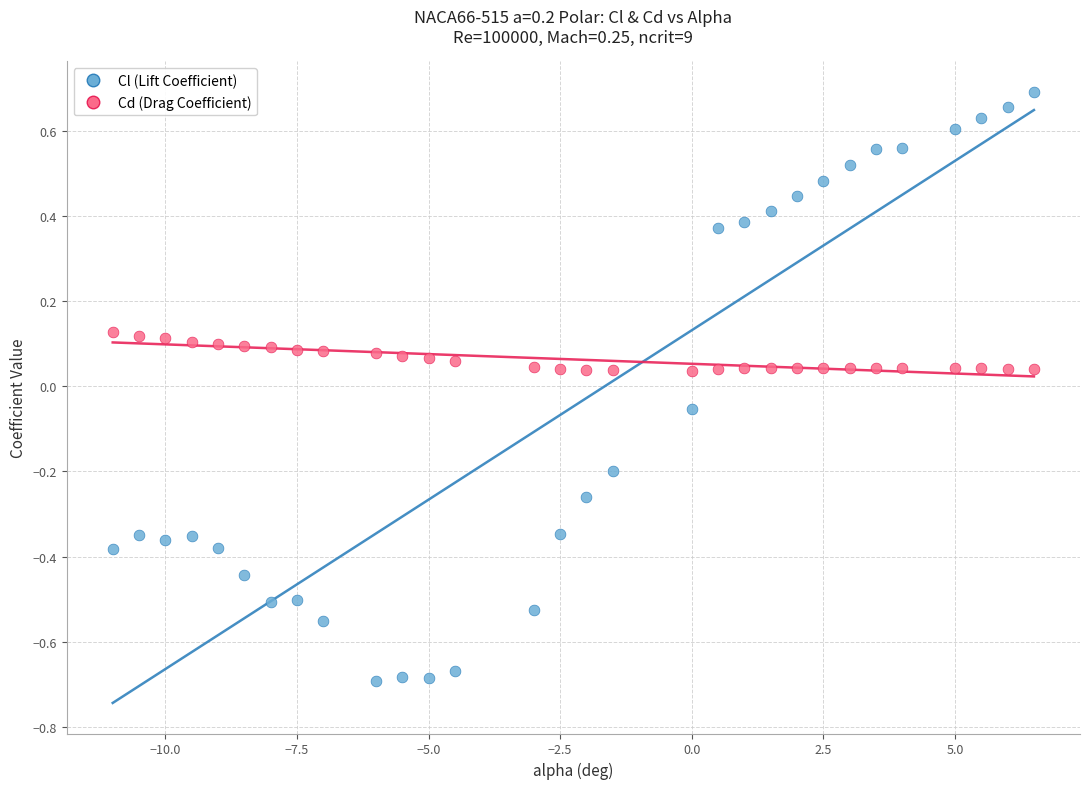

What are all the series names shown in the legend?

Cl (Lift Coefficient), Cd (Drag Coefficient)